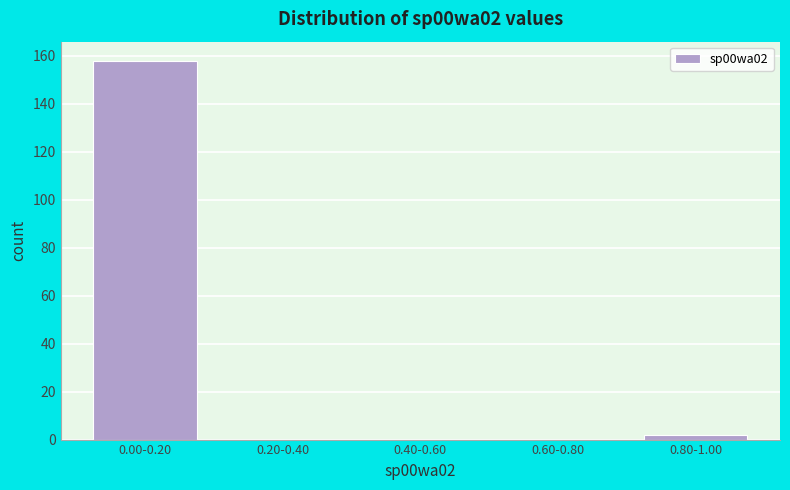

Reading right to left, list all the values displayed in this chart.

0.80-1.00=2	0.60-0.80=0	0.40-0.60=0	0.20-0.40=0	0.00-0.20=158